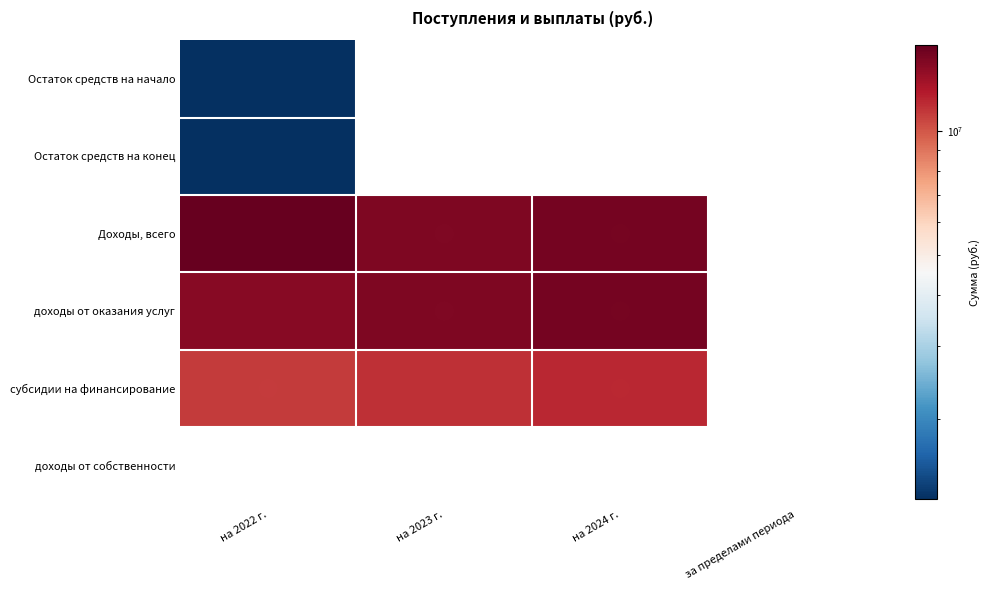

Rank the series by their maximum value, from lowest to highest.

Остаток средств на начало, Остаток средств на конец, субсидии на финансирование, доходы от оказания услуг, Доходы, всего, доходы от собственности